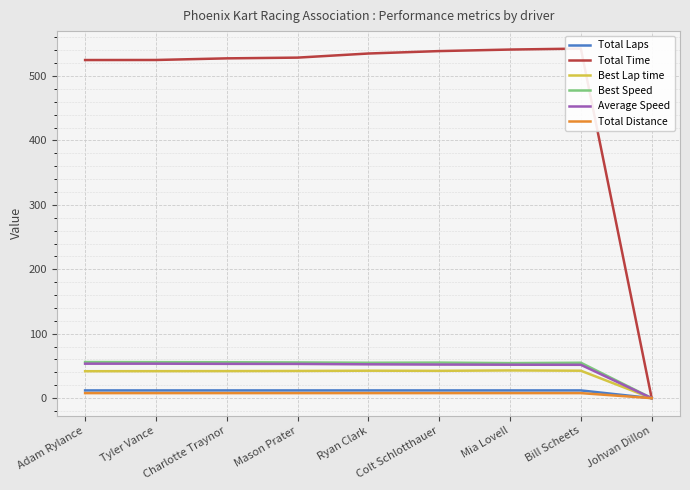

Does the chart display data point markers on the line(s)?

No